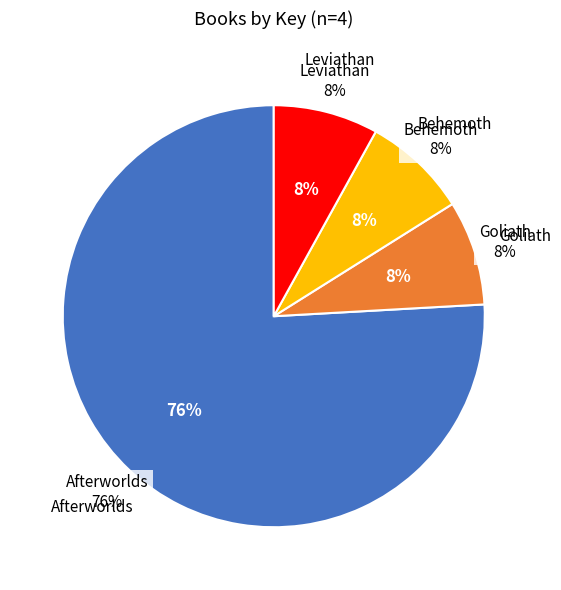

Which category has the smallest portion of the pie?

Leviathan